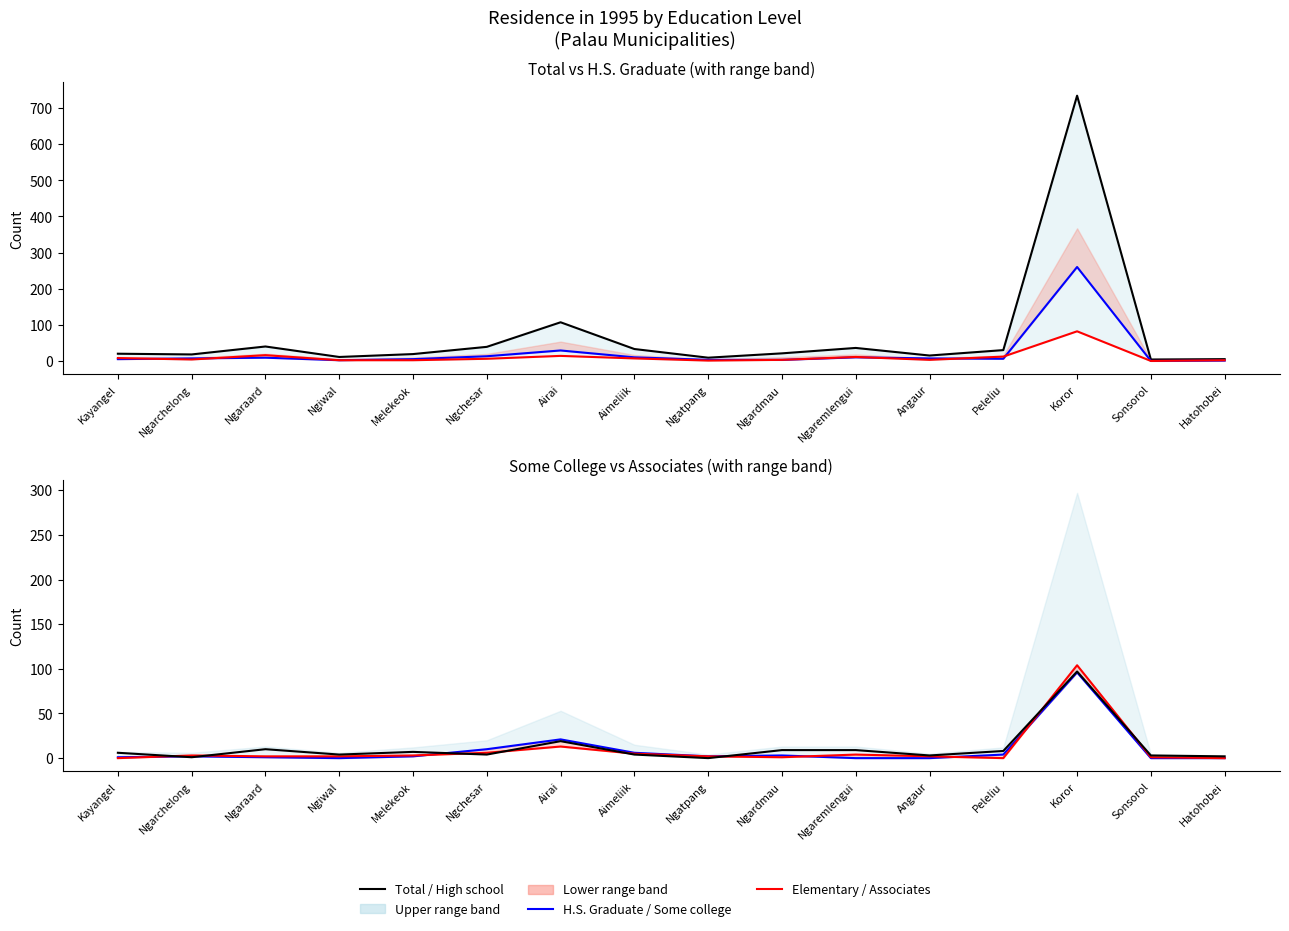

How many data points in Some college are above 2?

6